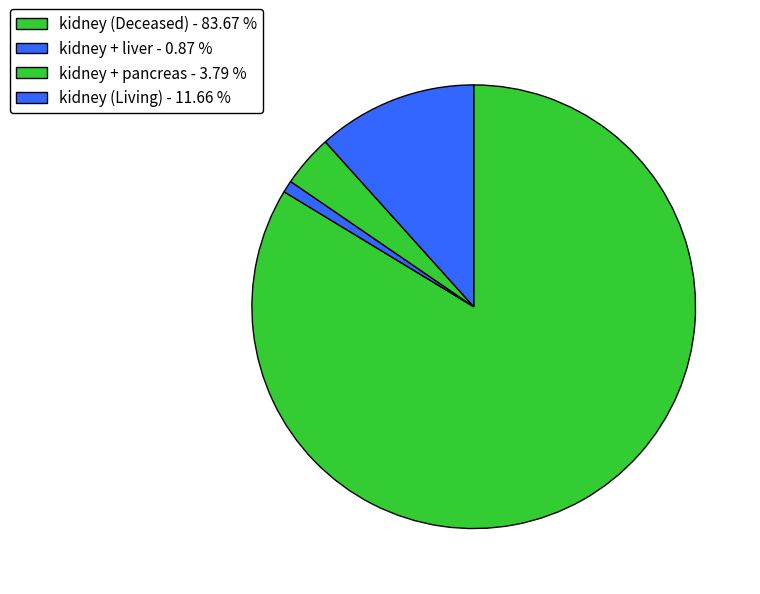

How many slices are in this pie chart?

4